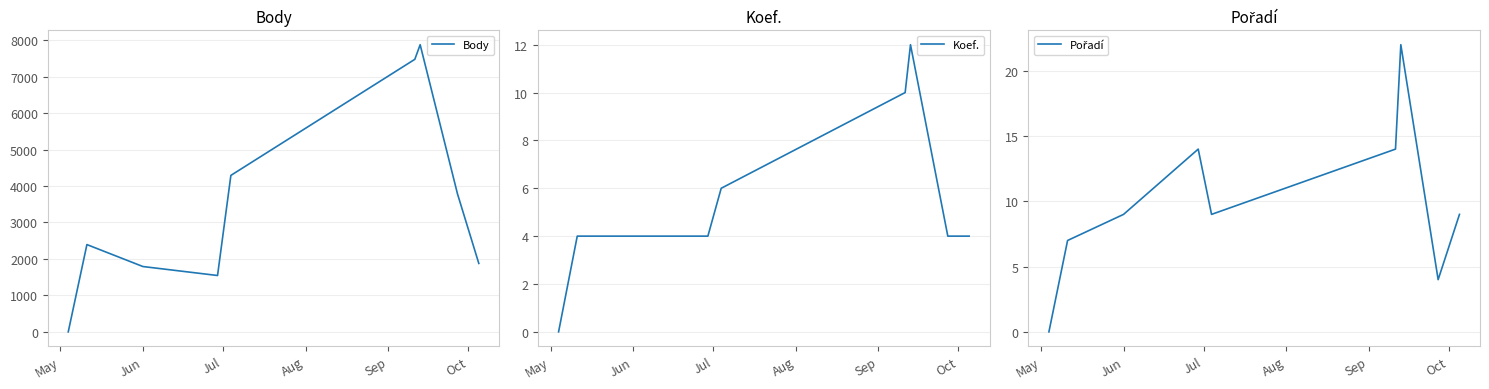

What are all the series names shown in the legend?

Body, Koef., Pořadí